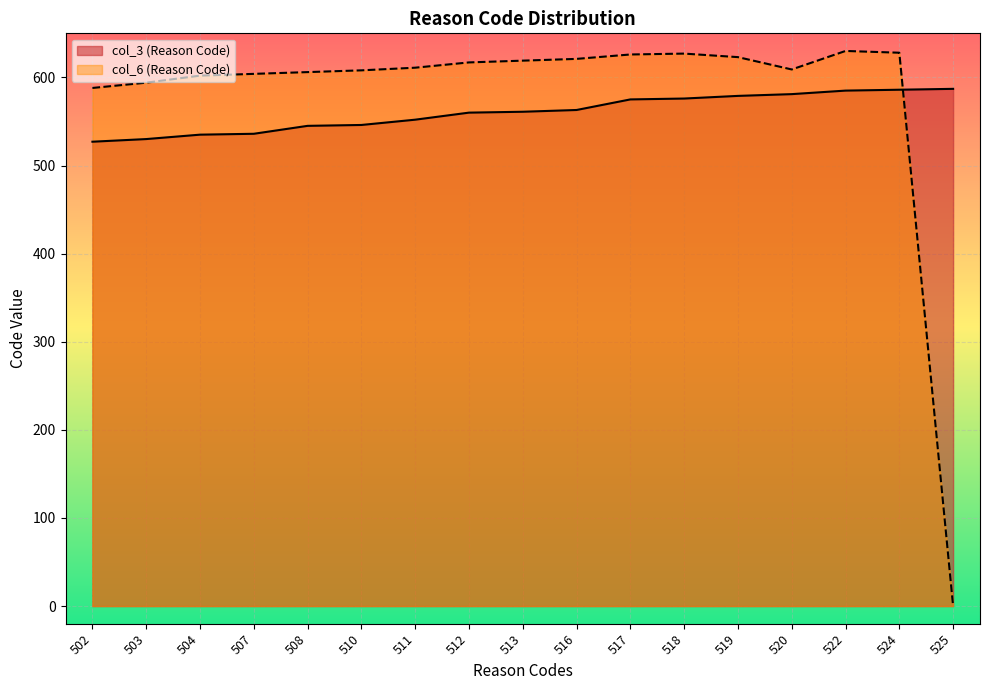

What is the sum of all col_3 (Reason Code) values?

9524